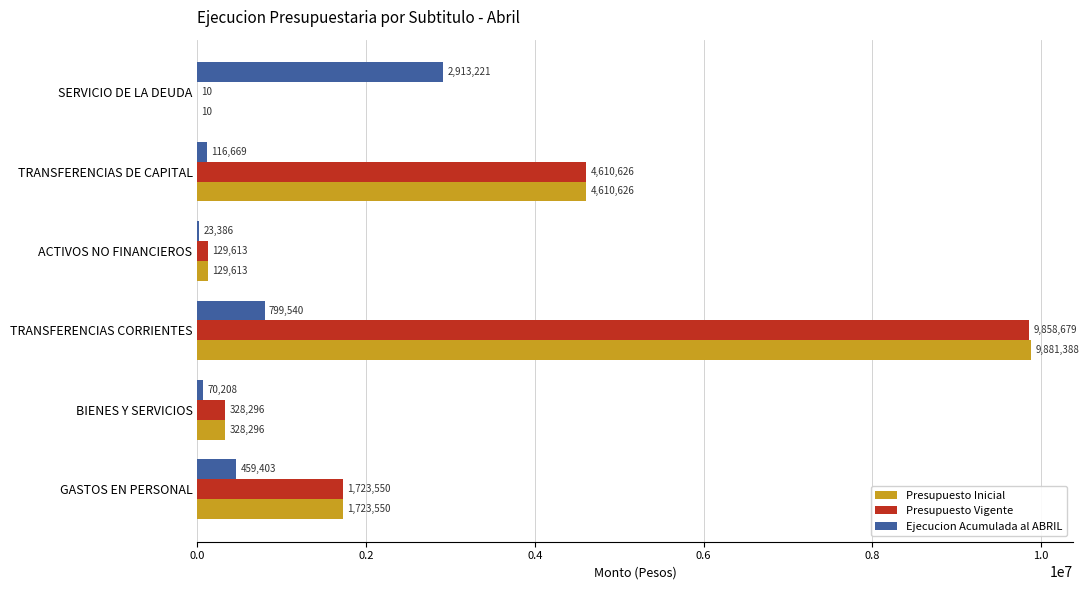

Is it true that Presupuesto Vigente equals 328296 at BIENES Y SERVICIOS?

True